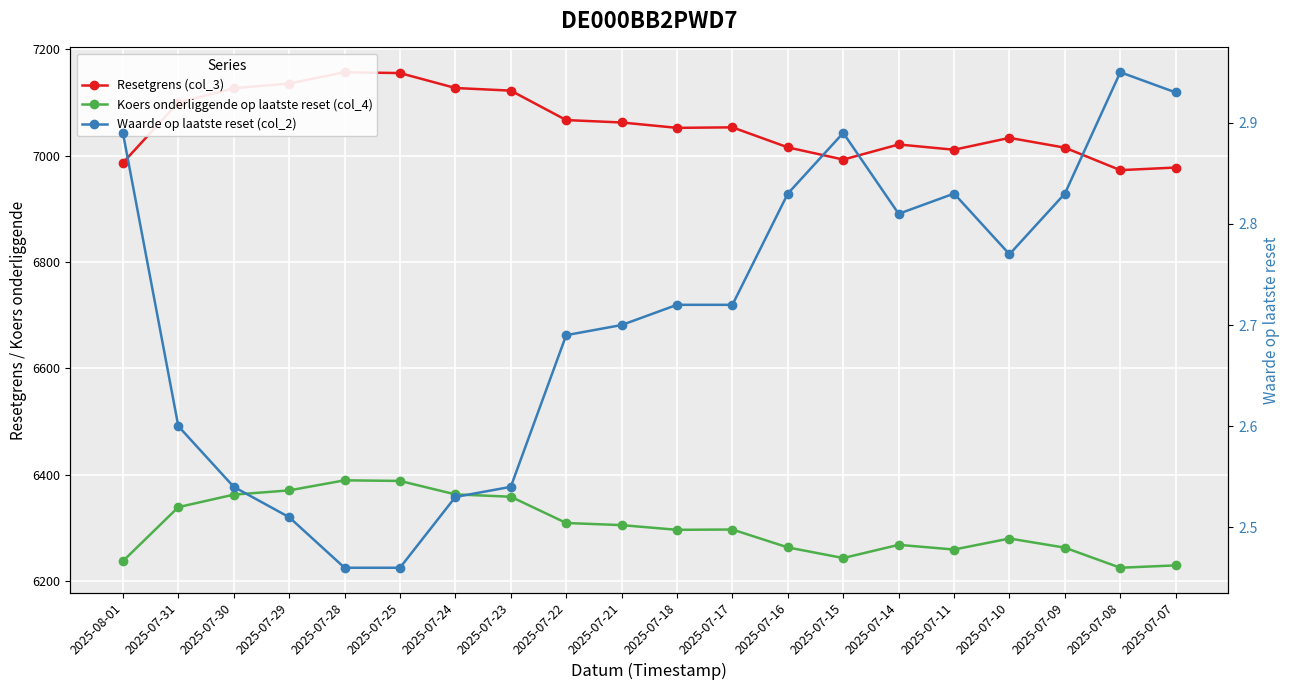

What position from the right is 2025-07-18?

10